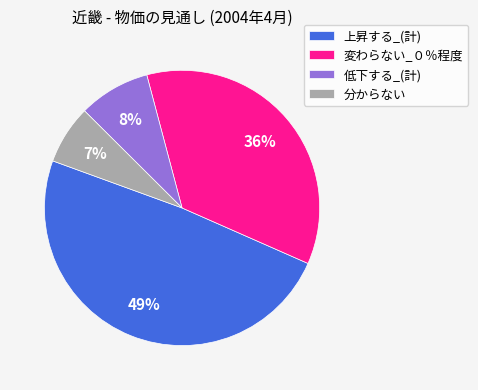

Is there a majority slice in this chart?

No